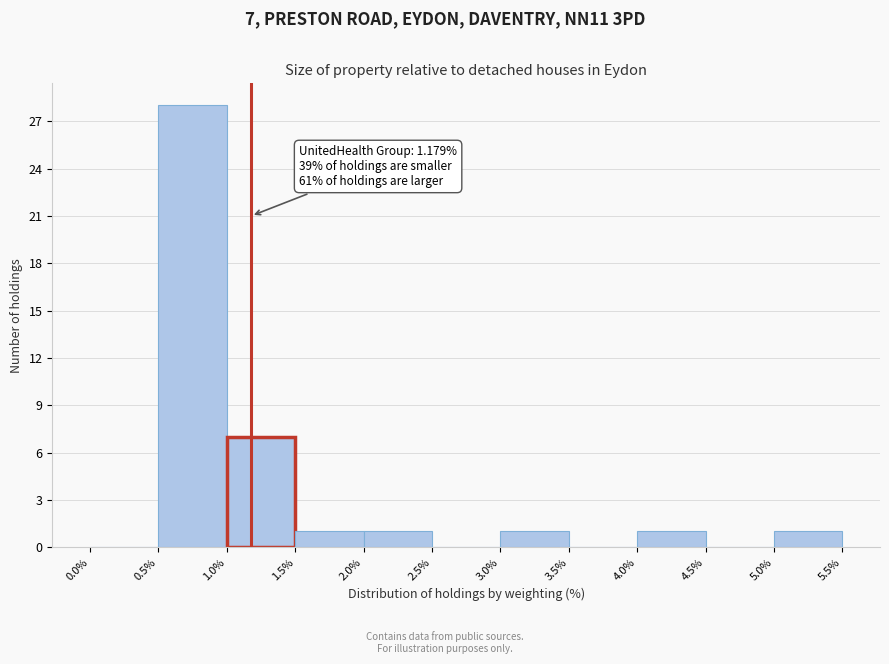

Over which range of the x-axis is the bar tallest?

0.5% to 1.0%